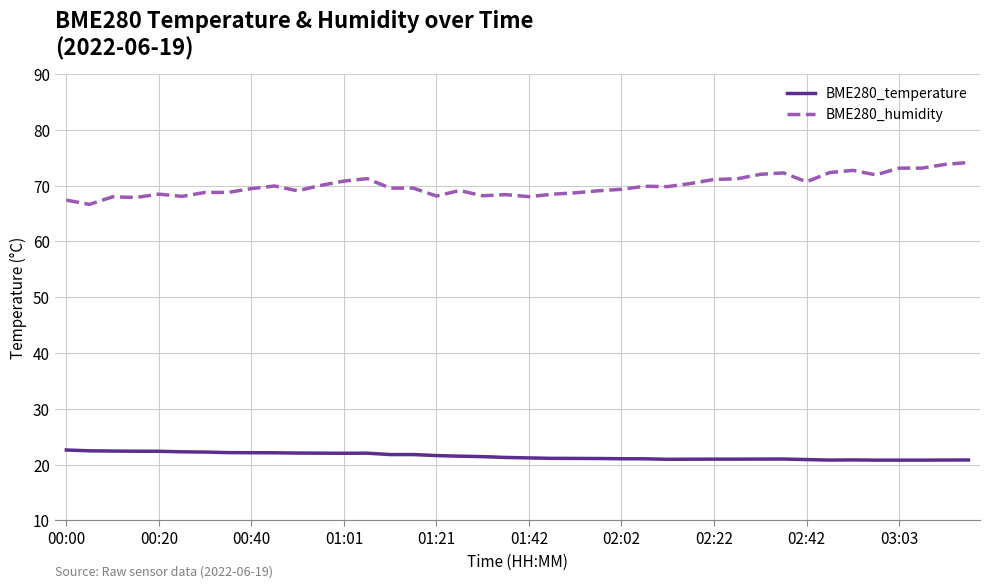

What is the difference between the maximum and minimum values in the BME280_humidity series?

7.5